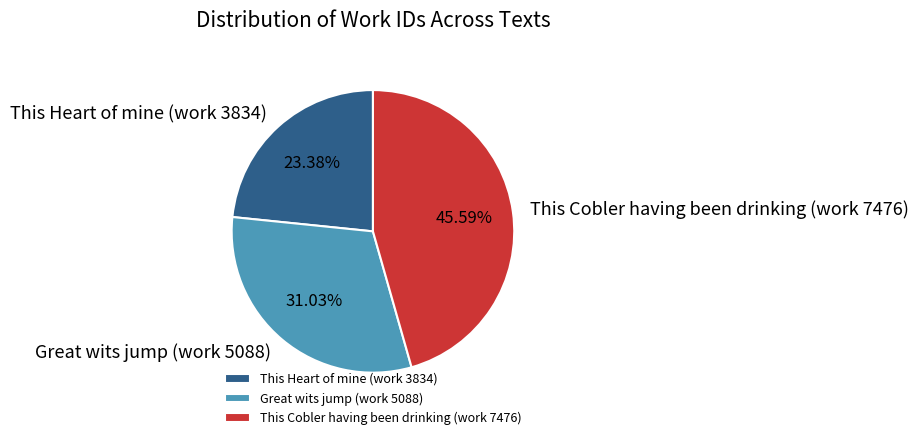

To the nearest percent, what is the combined percentage of Great wits jump (work 5088) and This Cobler having been drinking (work 7476)?

77%